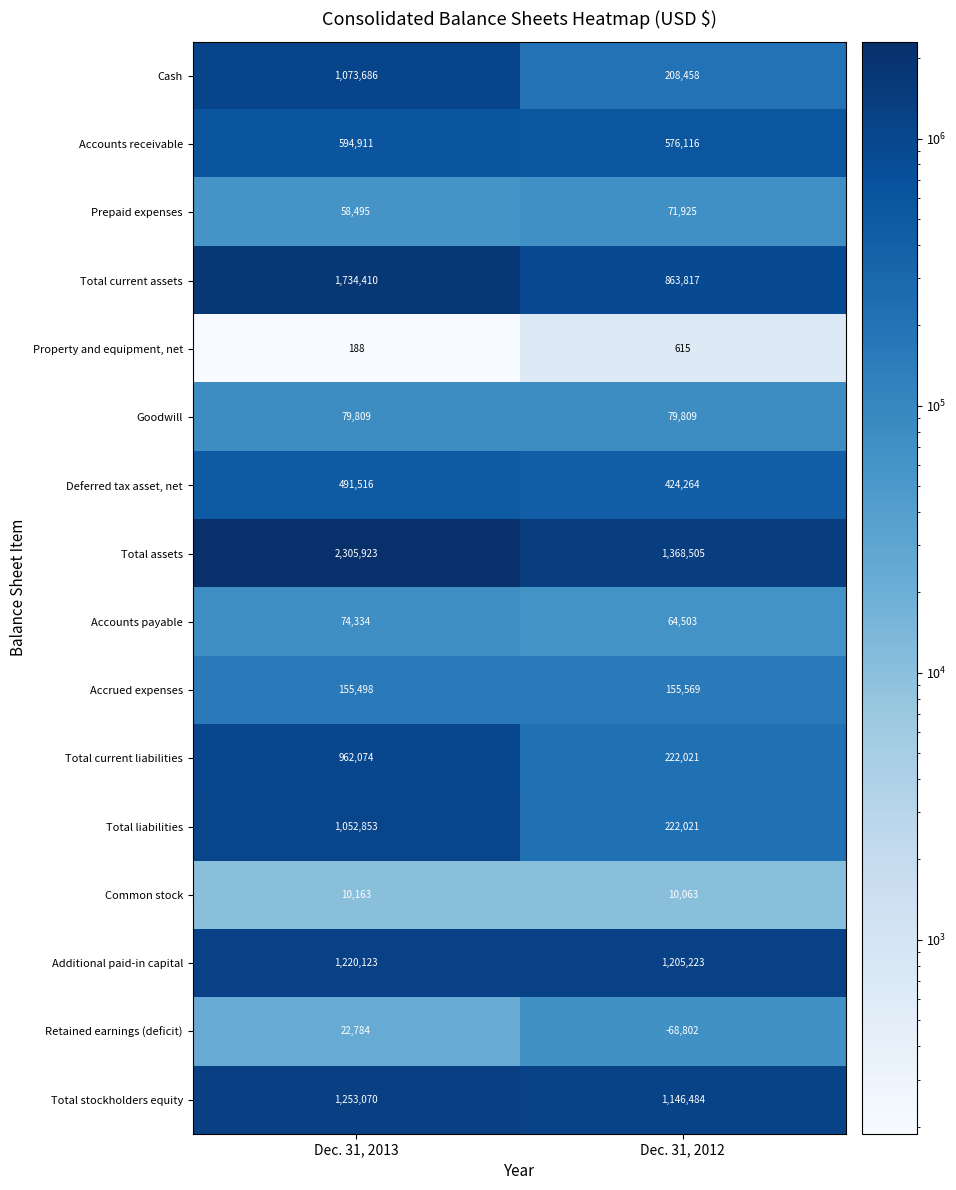

Is it true that Accounts receivable equals 576116 at Dec. 31, 2012?

True